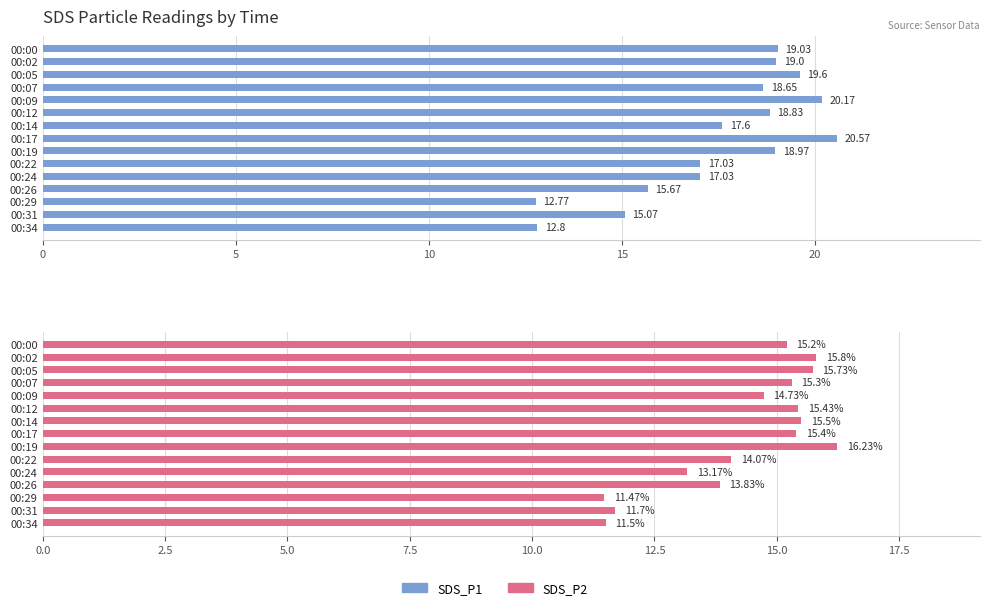

How many bars are there in each group?

2